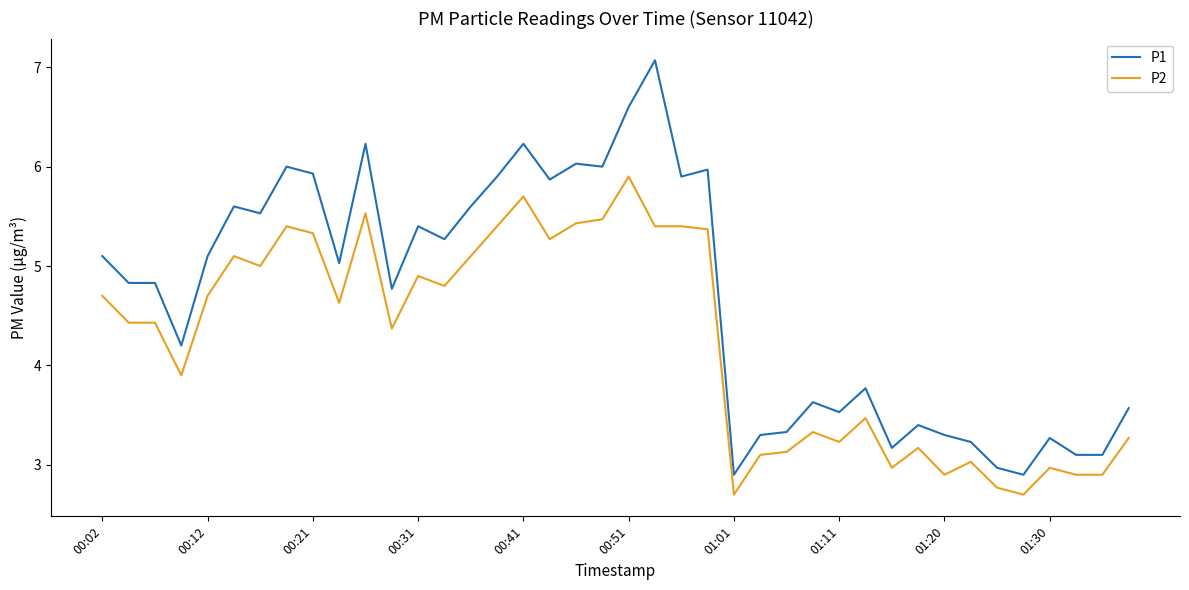

Rank the series by their maximum value, from lowest to highest.

P2, P1